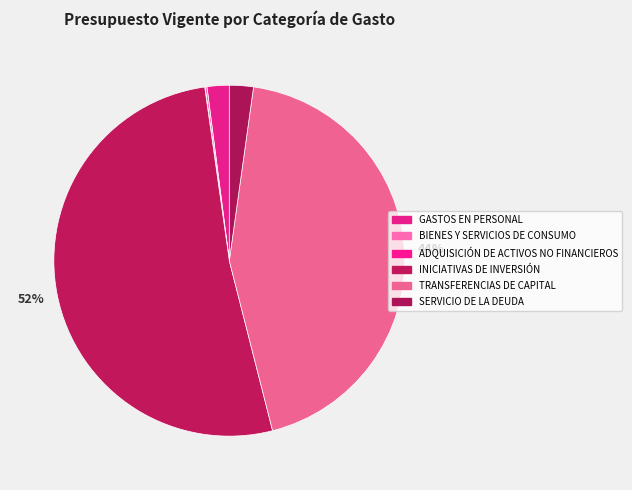

Which category has the biggest portion of the pie?

INICIATIVAS DE INVERSIÓN